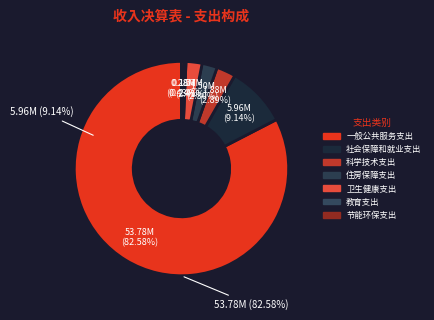

True or false: 科学技术支出 accounts for 15% of the total.

False